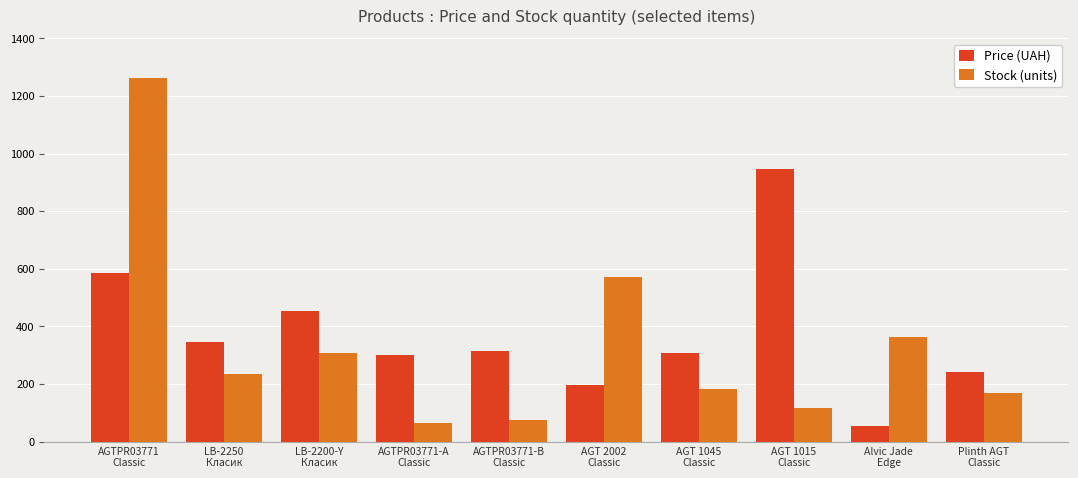

What is the sum of all Price (UAH) values?

3744.9